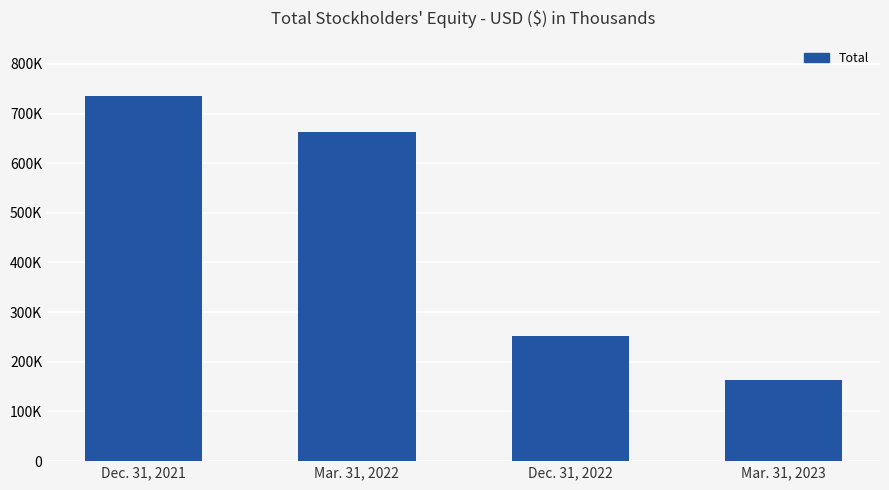

Is it true that the value at Dec. 31, 2021 is 736228?

True